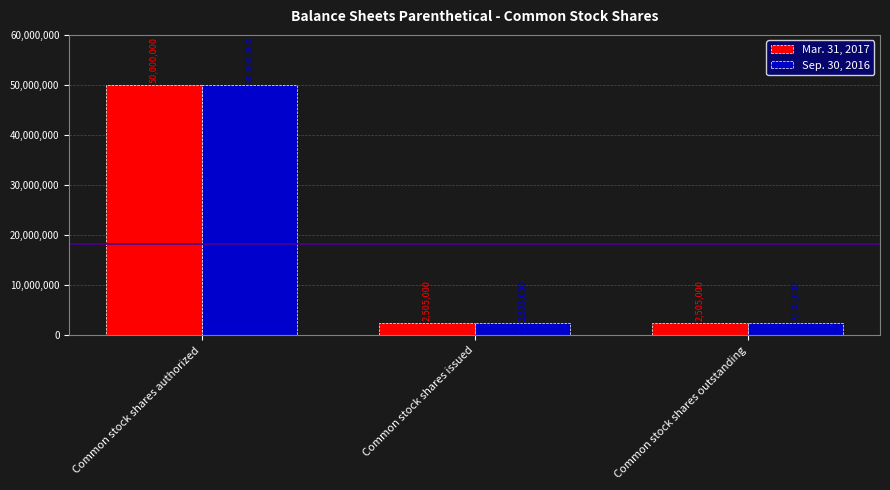

Reading left to right, extract all data points from this chart.

Mar. 31, 2017: 50000000	2505000	2505000
Sep. 30, 2016: 50000000	2505000	2505000